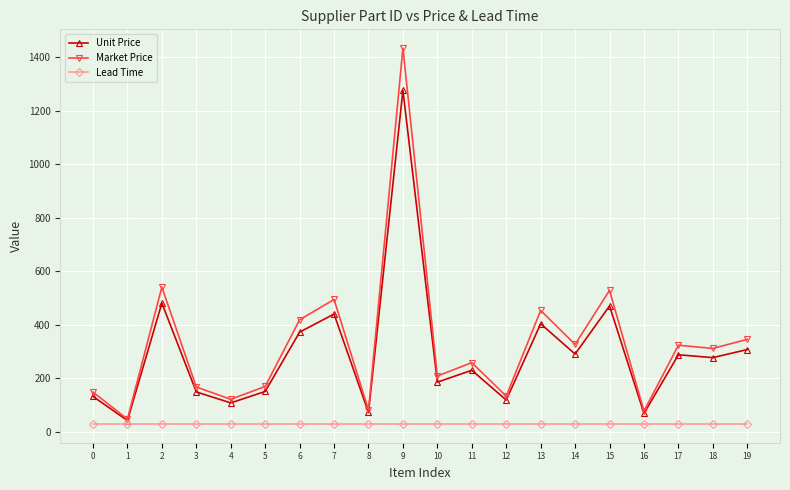

Between 1 and 2, which series saw the biggest shift?

Market Price